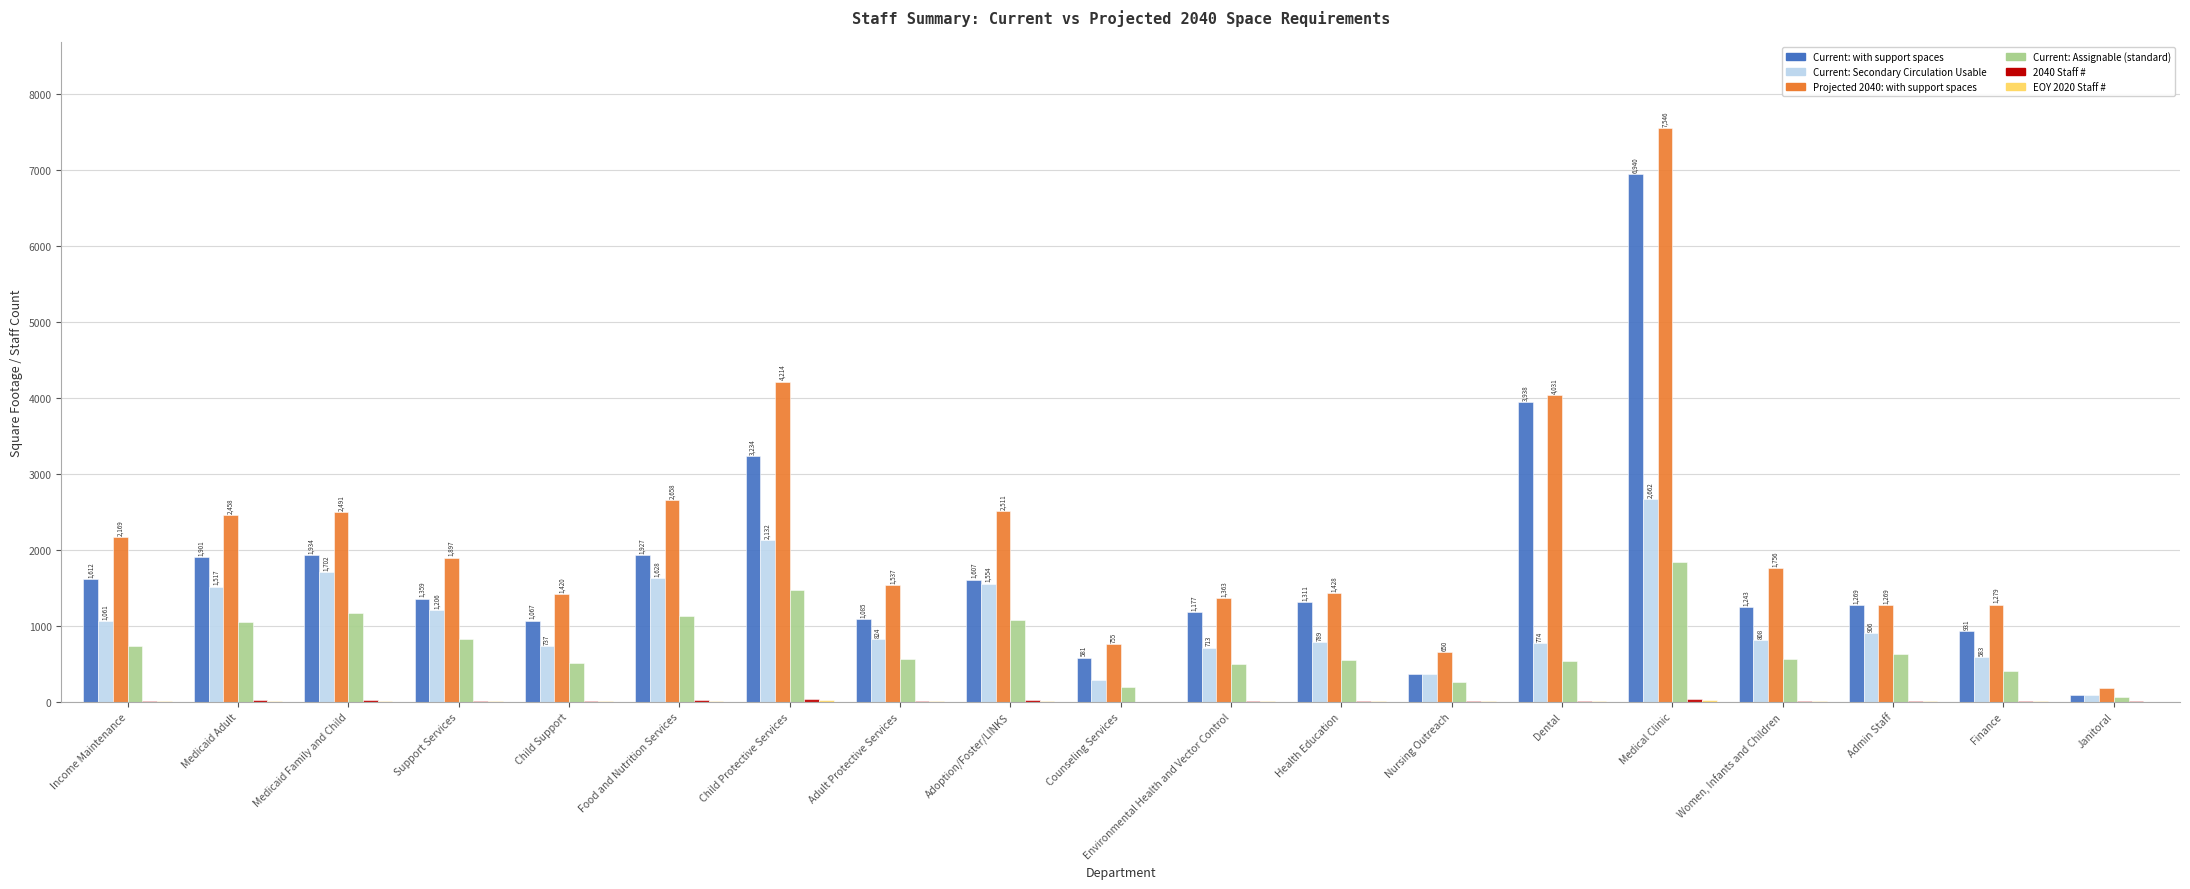

Is the value of Current: with support spaces at Child Protective Services greater than the value of Projected 2040: with support spaces at Food and Nutrition Services?

Yes